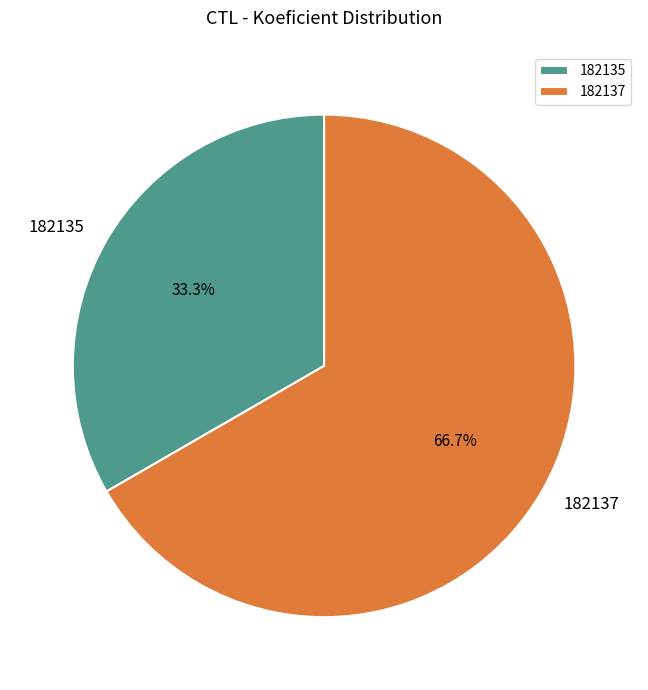

Is it true that 182135 is 33% of the pie?

True